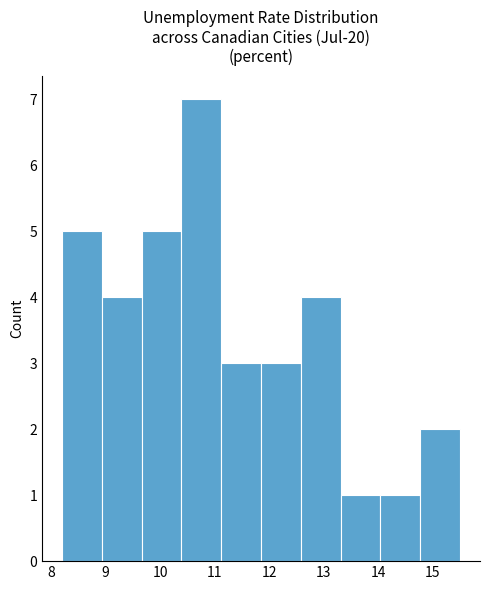

Reading left to right, transcribe this chart: for each bar, give the range it covers on the x-axis and its height. Neither the bar edges nor the heights are printed on the chart, so give them approximately, as read against the axes.

8.20 to 8.93: 5
8.93 to 9.66: 4
9.66 to 10.39: 5
10.39 to 11.12: 7
11.12 to 11.85: 3
11.85 to 12.58: 3
12.58 to 13.31: 4
13.31 to 14.04: 1
14.04 to 14.77: 1
14.77 to 15.50: 2